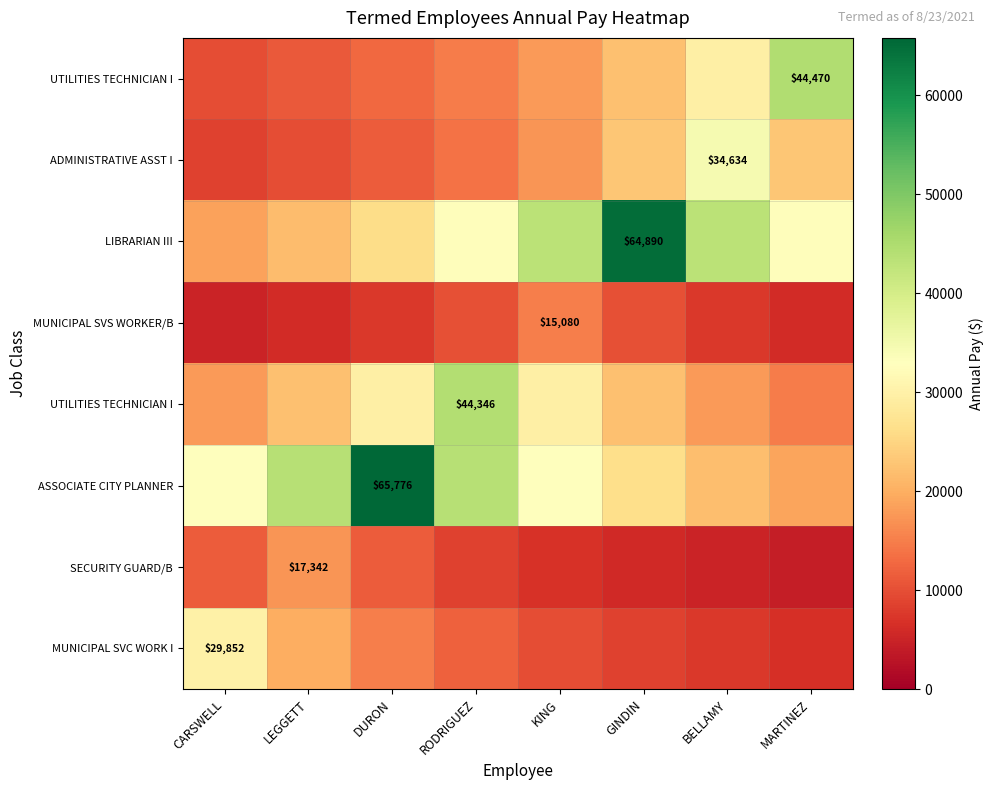

At how many categories does at least one series exceed 38416?

7